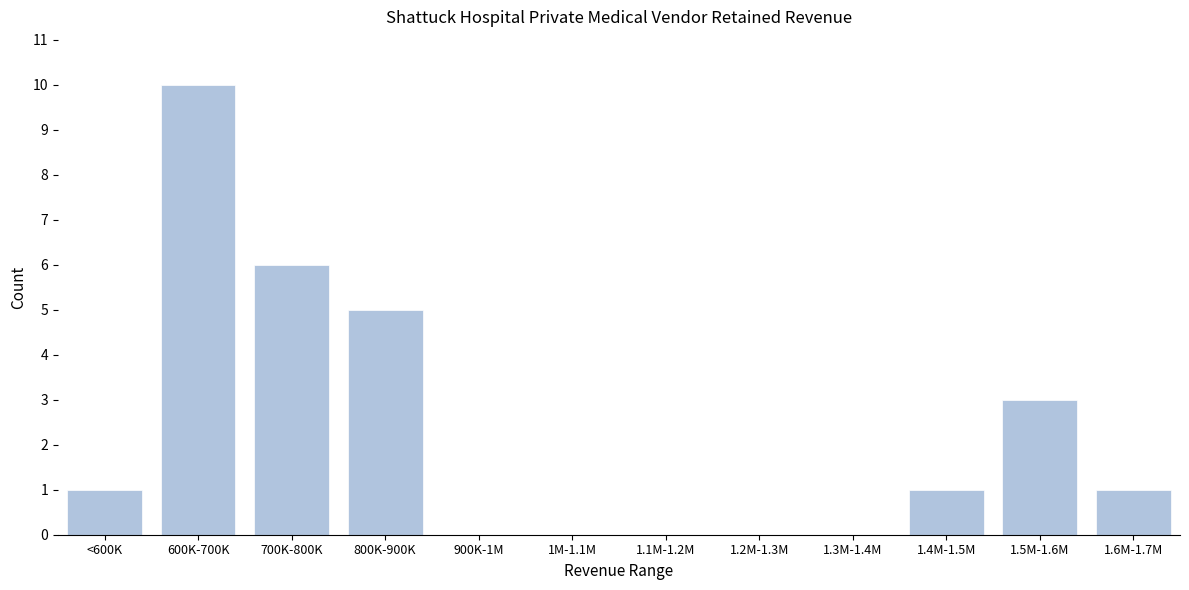

Reading left to right, transcribe all the data shown in this chart.

<600K=1	600K-700K=10	700K-800K=6	800K-900K=5	900K-1M=0	1M-1.1M=0	1.1M-1.2M=0	1.2M-1.3M=0	1.3M-1.4M=0	1.4M-1.5M=1	1.5M-1.6M=3	1.6M-1.7M=1